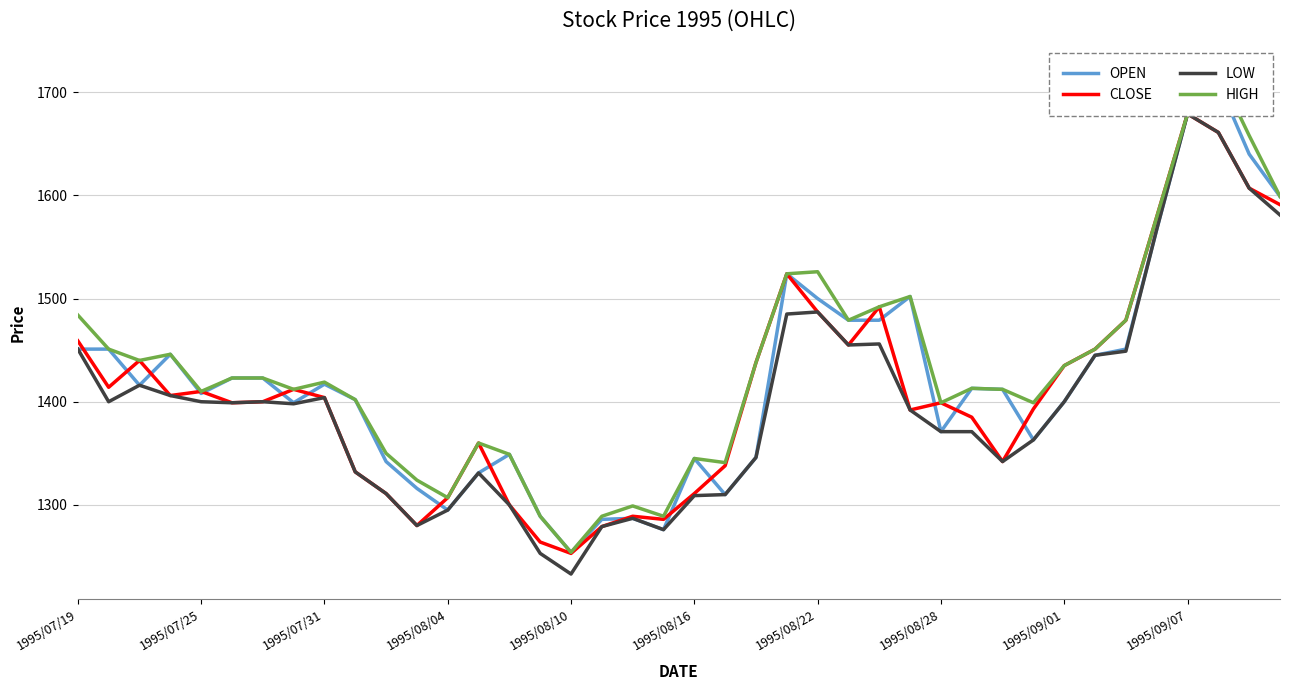

What value does the HIGH series have at 22?

1438